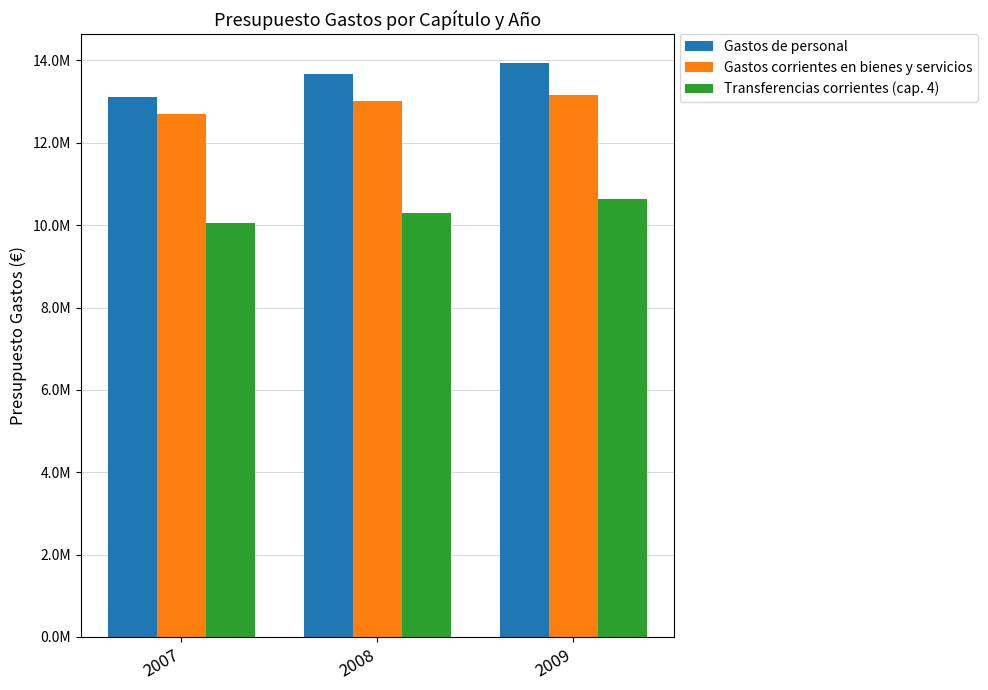

At how many categories does at least one series exceed 11179165?

3